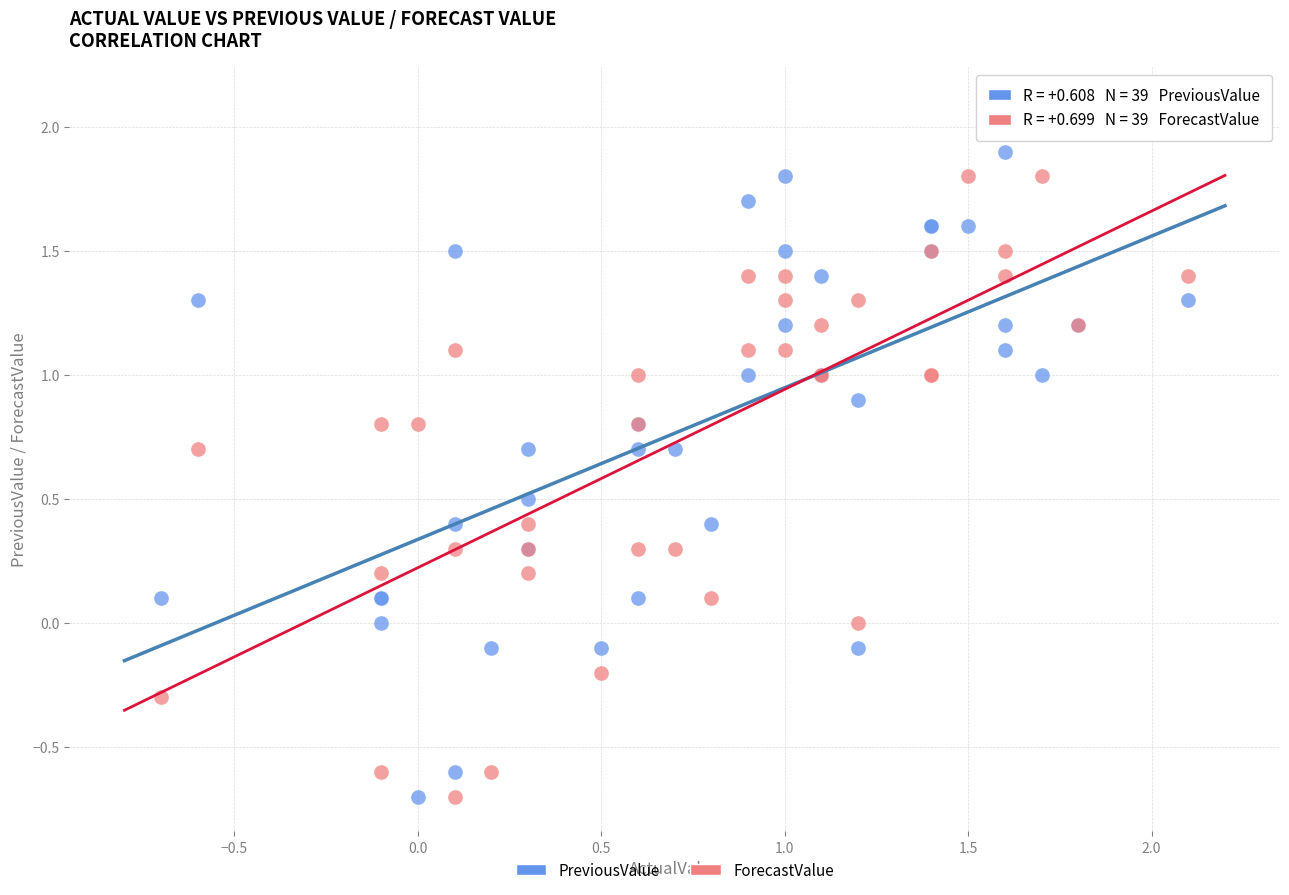

Which series reaches the maximum Y coordinate?

ForecastValue